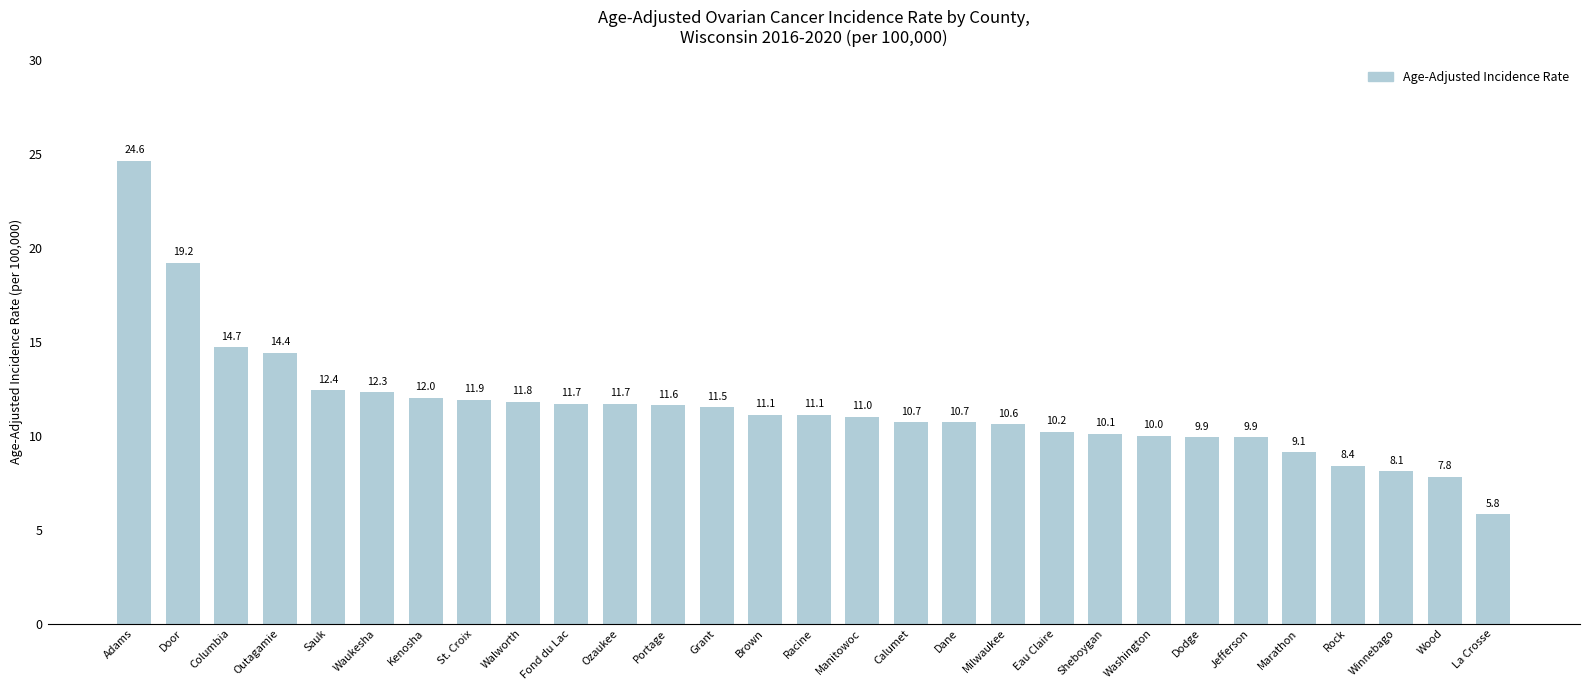

How many data points does each series have?

29